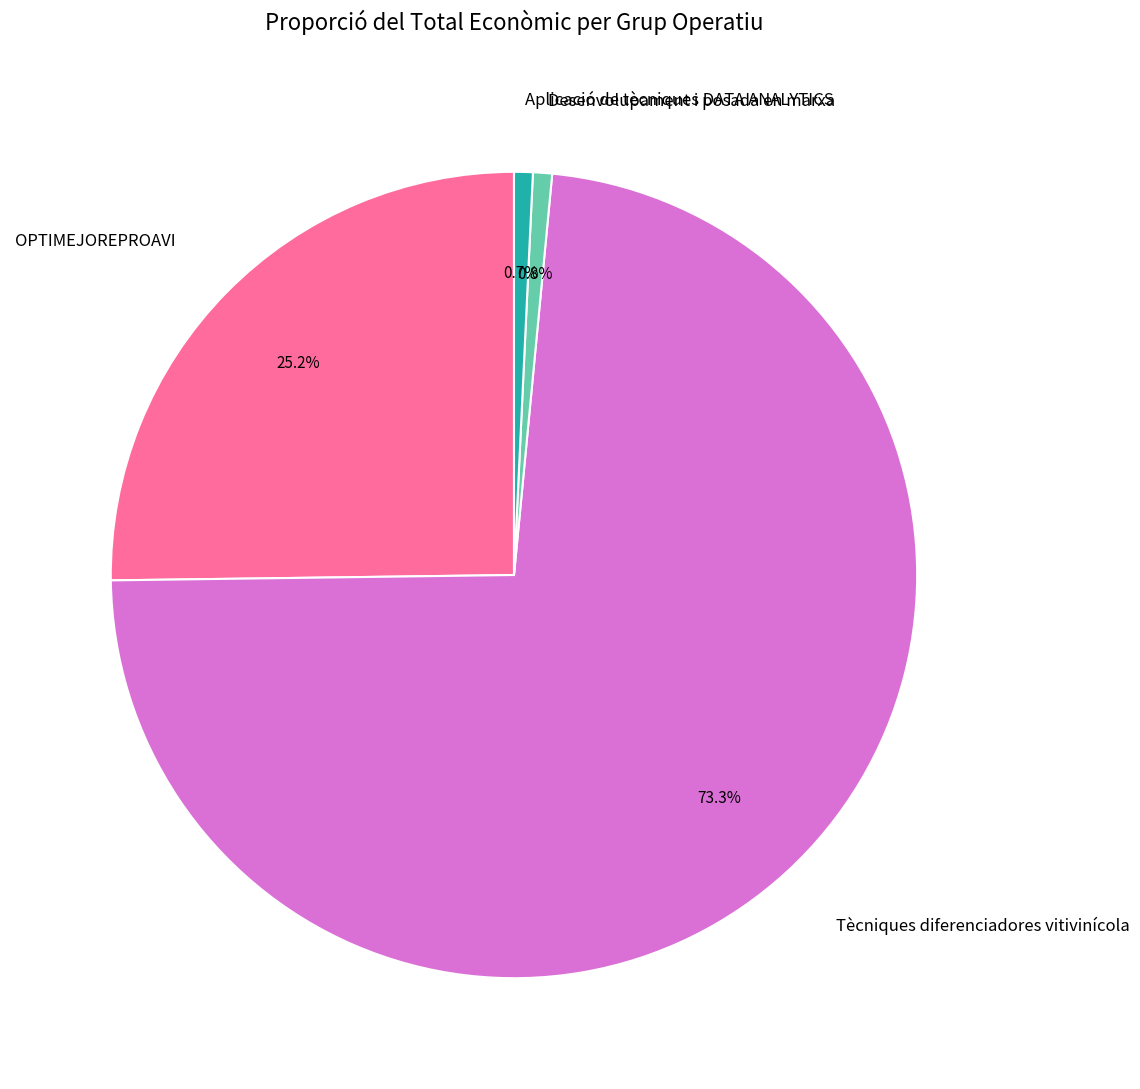

The Tècniques diferenciadores vitivinícola slice represents 60% of the pie. True or false?

False